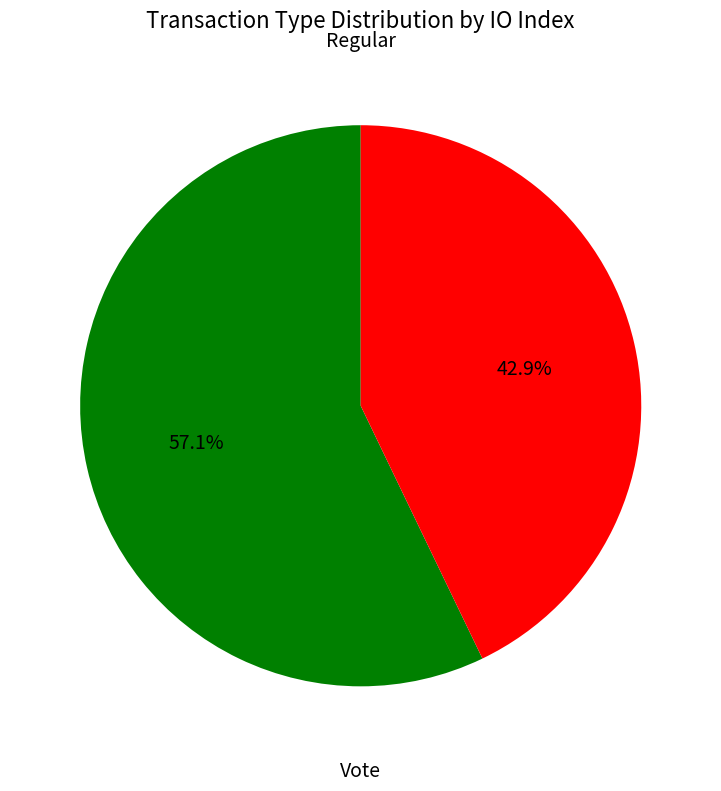

Does any single category account for the majority?

Yes